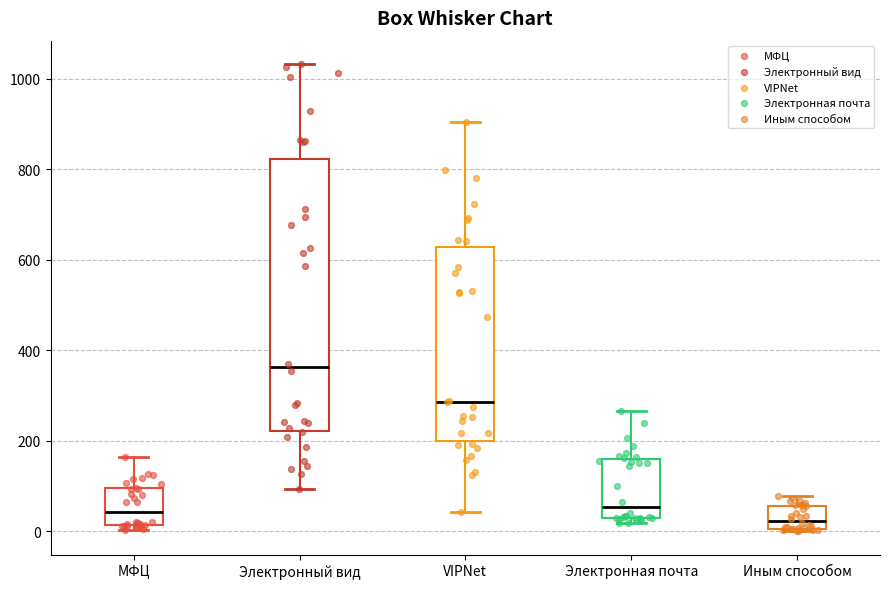

Reading left to right, transcribe this box plot: for each box, give where its median line is, the range the box spans, and where its two whiskers end, as read against the y-axis. The values are not printed on the chart, so give them approximately, as read against the axis.

МФЦ: median 40, box 20 to 100, whiskers 0 to 160
Электронный вид: median 360, box 220 to 820, whiskers 100 to 1040
VIPNet: median 280, box 200 to 620, whiskers 40 to 900
Электронная почта: median 60, box 20 to 160, whiskers 20 (just below the box's lower edge) to 260
Иным способом: median 20, box 0 to 60, whiskers 0 to 80